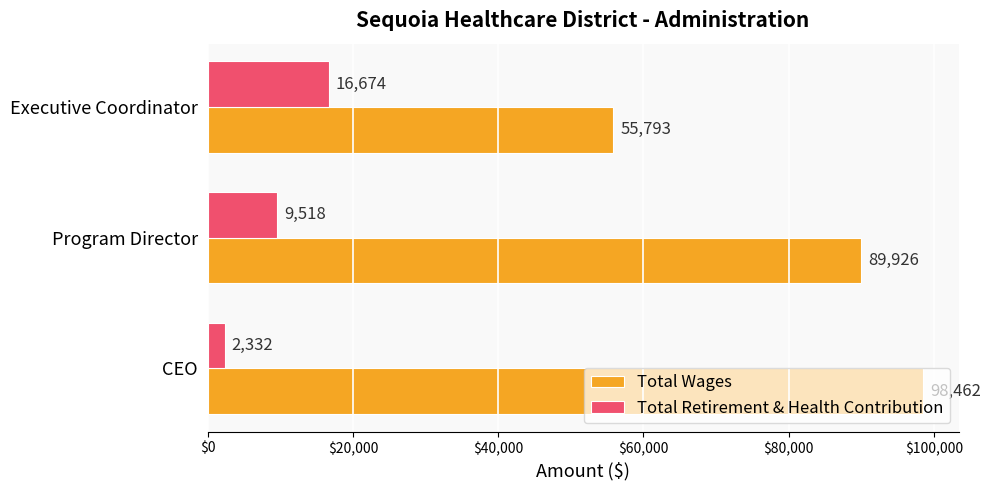

At how many categories does at least one series exceed 56266?

2